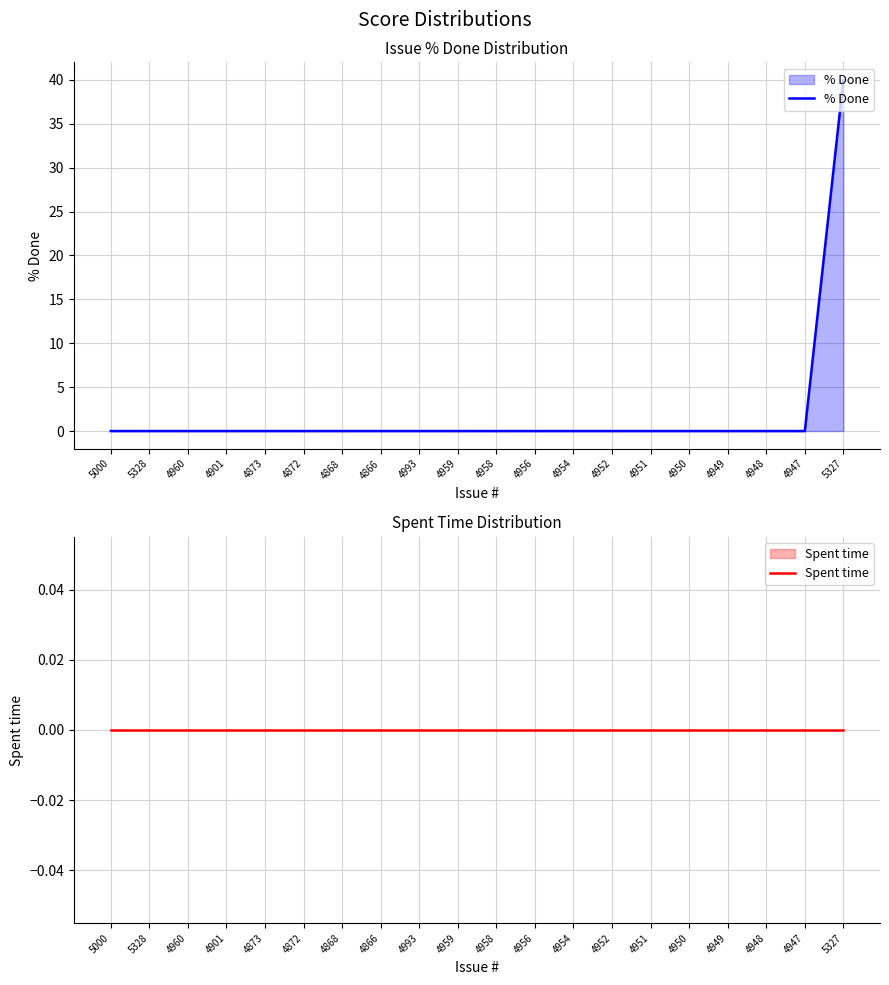

What are all the series names shown in the legend?

% Done, Spent time